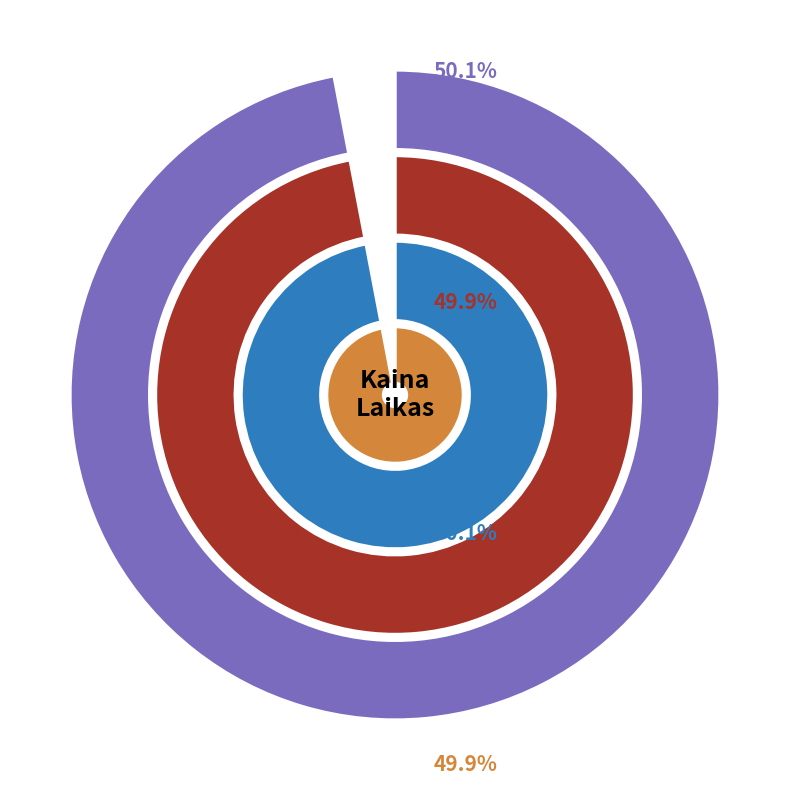

What percentage is the 14:09:31 slice, to the nearest percent?

50%